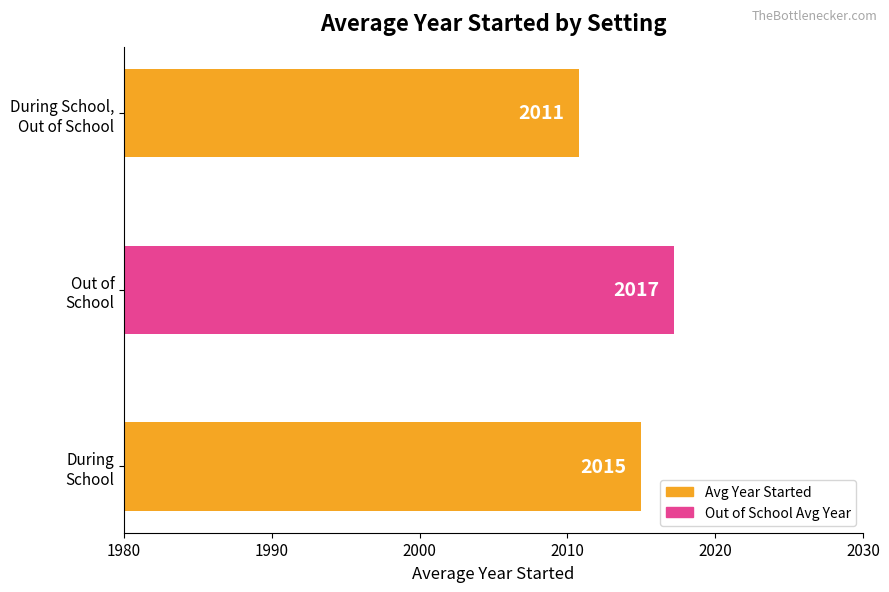

What is the average value?

2014.3